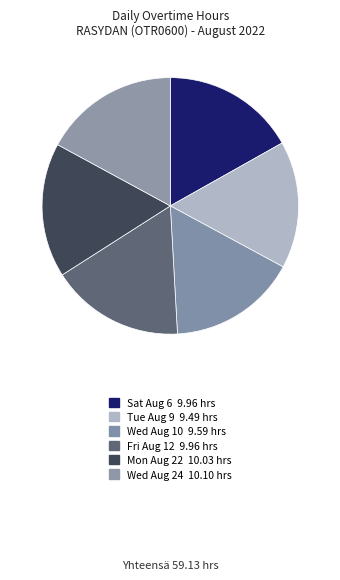

To the nearest percent, what portion does Sat Aug 6 represent?

17%